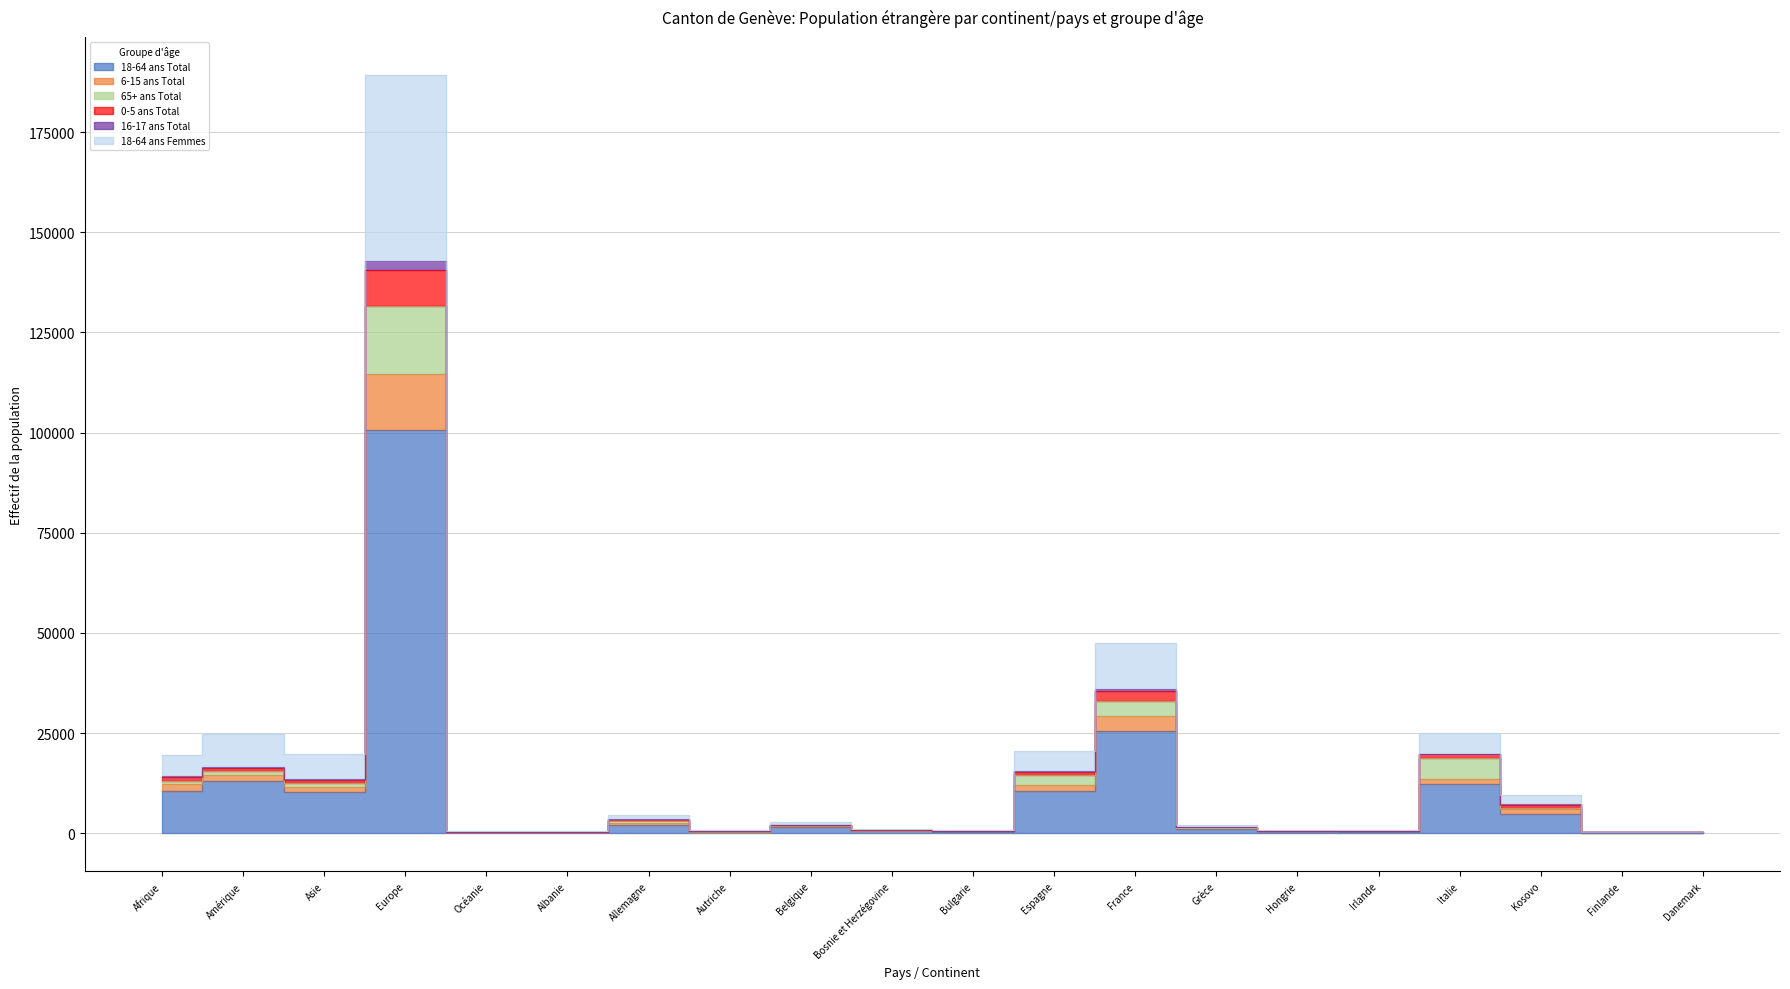

True or false: 65+ ans Total has more than 2 points higher than both neighbors.

True